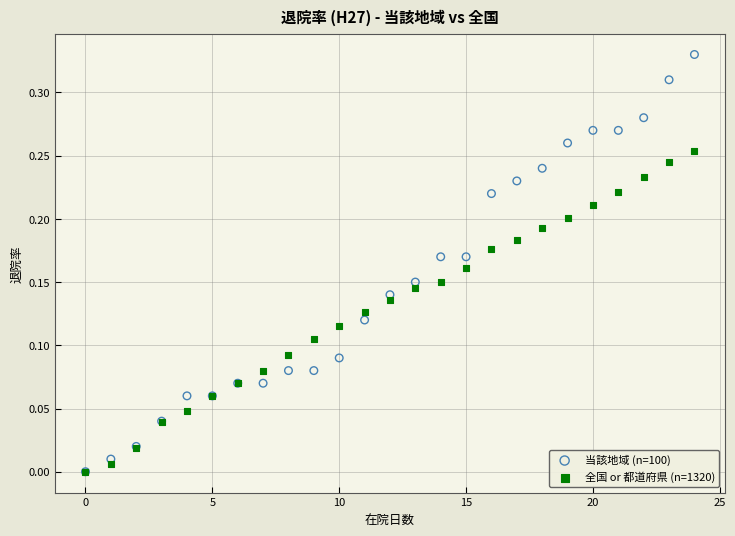

Which series contains the highest Y value?

当該地域 (n=100)